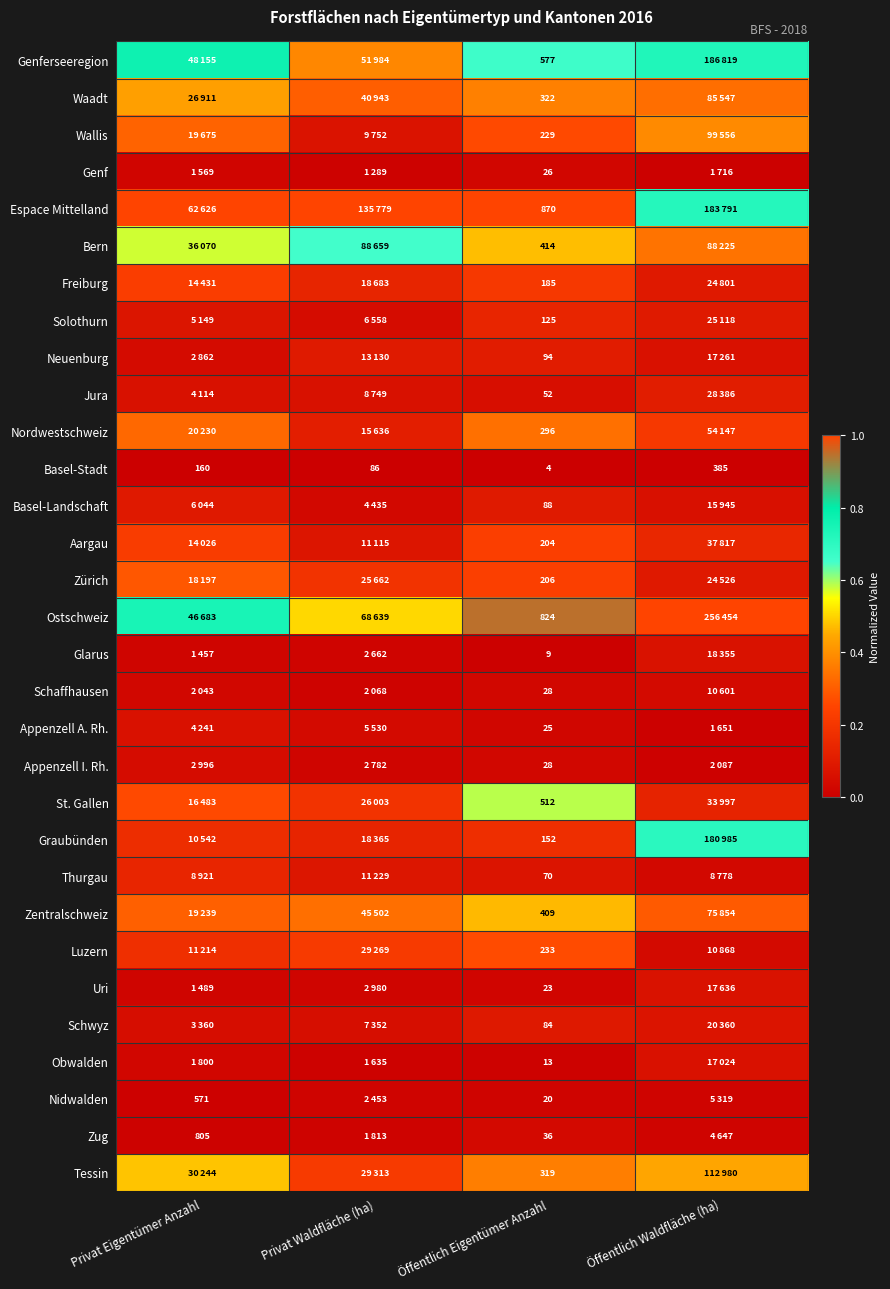

Which label corresponds to the largest value in the chart?

Öffentlich Waldfläche (ha)